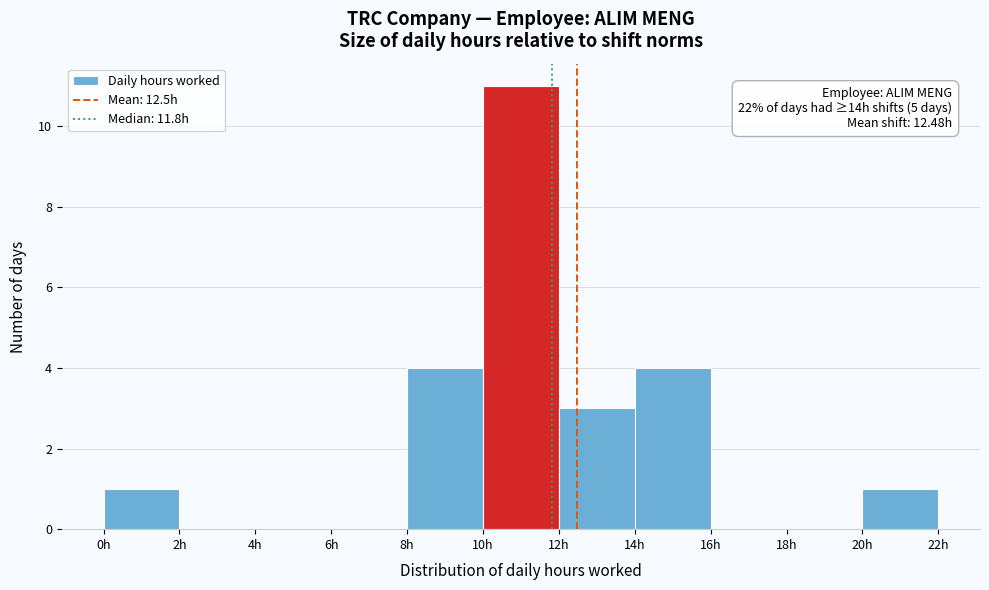

Over which range of the x-axis is the bar tallest?

10 to 12